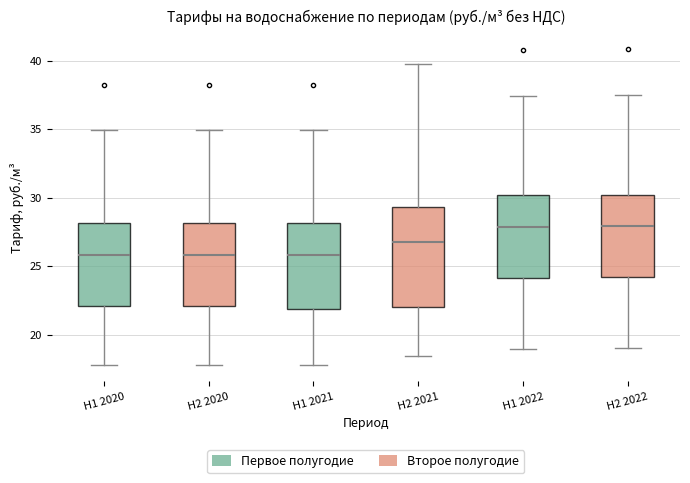

Reading left to right, transcribe this box plot: for each box, give where its median line is, the range the box spans, and where its two whiskers end, as read against the y-axis. The values are not printed on the chart, so give them approximately, as read against the axis.

H1 2020: median 26.0, box 22.0 to 28.0, whiskers 18.0 to 35.0
H2 2020: median 26.0, box 22.0 to 28.0, whiskers 18.0 to 35.0
H1 2021: median 26.0, box 22.0 to 28.0, whiskers 18.0 to 35.0
H2 2021: median 27.0, box 22.0 to 29.5, whiskers 18.5 to 39.5
H1 2022: median 28.0, box 24.0 to 30.0, whiskers 19.0 to 37.5
H2 2022: median 28.0, box 24.0 to 30.0, whiskers 19.0 to 37.5